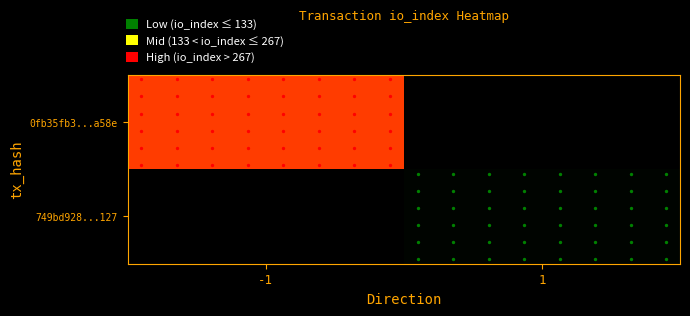

Which category has the lowest value in the 749bd928...127 series?

-1